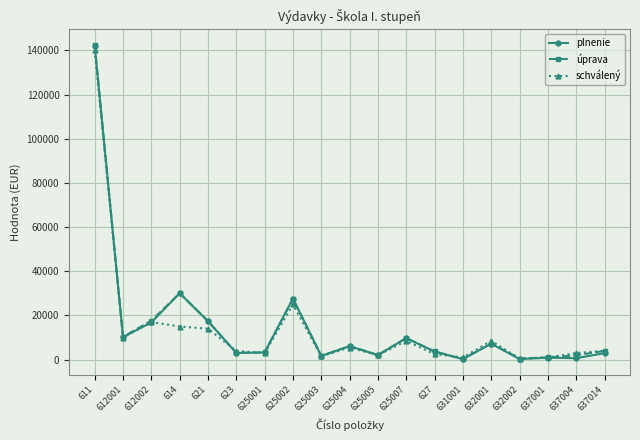

How many lines are shown in the chart?

3